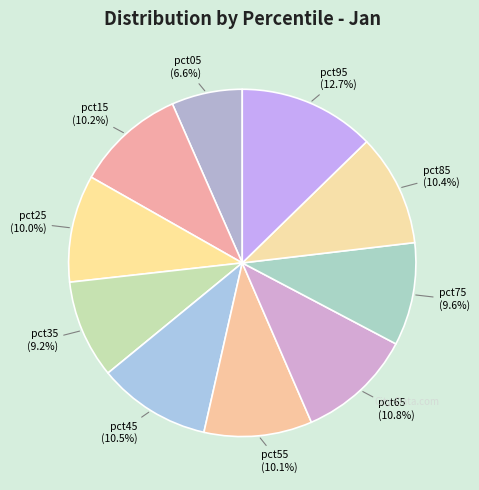

Is there a majority slice in this chart?

No